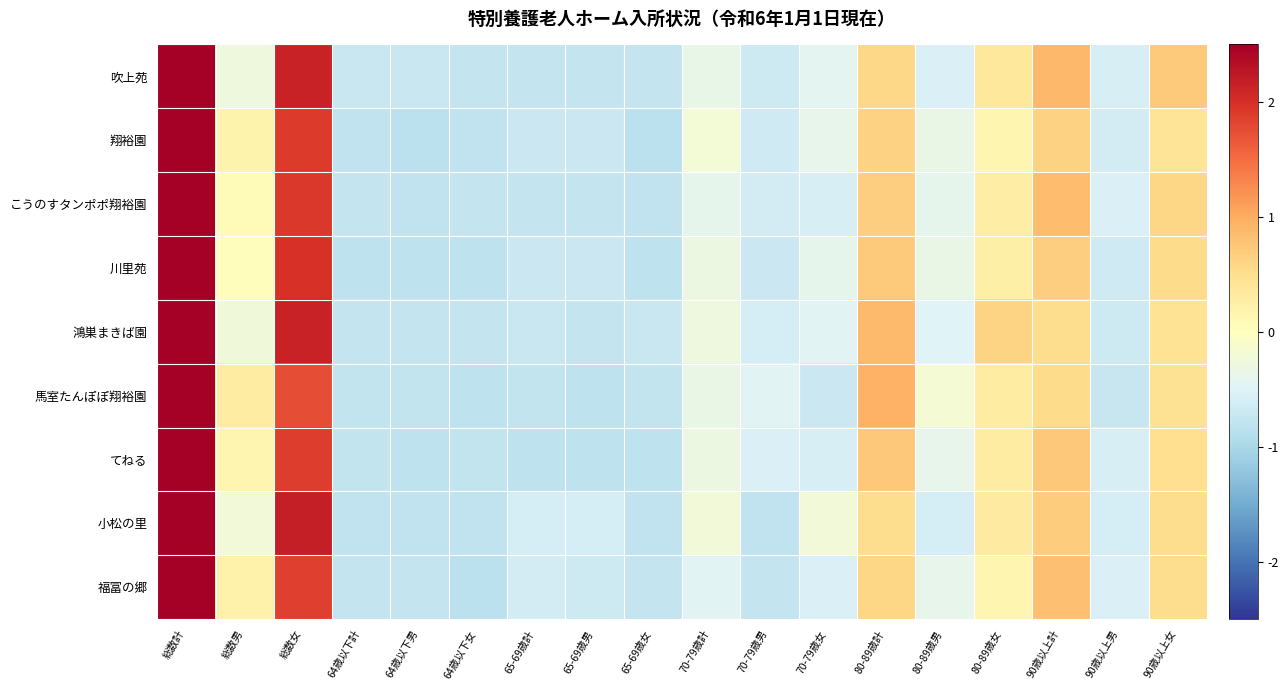

Reading left to right, transcribe all the data shown in this chart.

吹上苑: 総数計=2.6	総数男=-0.3	総数女=2.1	64歳以下計=-0.7	64歳以下男=-0.7	64歳以下女=-0.8	65-69歳計=-0.8	65-69歳男=-0.8	65-69歳女=-0.8	70-79歳計=-0.4	70-79歳男=-0.7	70-79歳女=-0.4	80-89歳計=0.6	80-89歳男=-0.5	80-89歳女=0.4	90歳以上計=0.9	90歳以上男=-0.6	90歳以上女=0.7
翔裕園: 総数計=2.9	総数男=0.2	総数女=1.9	64歳以下計=-0.8	64歳以下男=-0.8	64歳以下女=-0.8	65-69歳計=-0.7	65-69歳男=-0.7	65-69歳女=-0.8	70-79歳計=-0.2	70-79歳男=-0.7	70-79歳女=-0.4	80-89歳計=0.6	80-89歳男=-0.3	80-89歳女=0.1	90歳以上計=0.6	90歳以上男=-0.6	90歳以上女=0.4
こうのすタンポポ翔裕園: 総数計=2.8	総数男=0.1	総数女=1.9	64歳以下計=-0.8	64歳以下男=-0.8	64歳以下女=-0.8	65-69歳計=-0.8	65-69歳男=-0.8	65-69歳女=-0.8	70-79歳計=-0.4	70-79歳男=-0.6	70-79歳女=-0.6	80-89歳計=0.7	80-89歳男=-0.4	80-89歳女=0.3	90歳以上計=0.9	90歳以上男=-0.5	90歳以上女=0.6
川里苑: 総数計=2.8	総数男=0.0	総数女=2.0	64歳以下計=-0.8	64歳以下男=-0.8	64歳以下女=-0.8	65-69歳計=-0.7	65-69歳男=-0.7	65-69歳女=-0.8	70-79歳計=-0.3	70-79歳男=-0.7	70-79歳女=-0.4	80-89歳計=0.7	80-89歳男=-0.3	80-89歳女=0.2	90歳以上計=0.7	90歳以上男=-0.7	90歳以上女=0.5
鴻巣まきば園: 総数計=2.7	総数男=-0.2	総数女=2.1	64歳以下計=-0.8	64歳以下男=-0.8	64歳以下女=-0.8	65-69歳計=-0.7	65-69歳男=-0.8	65-69歳女=-0.7	70-79歳計=-0.3	70-79歳男=-0.6	70-79歳女=-0.5	80-89歳計=0.9	80-89歳男=-0.5	80-89歳女=0.6	90歳以上計=0.5	90歳以上男=-0.7	90歳以上女=0.4
馬室たんぽぽ翔裕園: 総数計=2.9	総数男=0.3	総数女=1.7	64歳以下計=-0.8	64歳以下男=-0.8	64歳以下女=-0.8	65-69歳計=-0.8	65-69歳男=-0.8	65-69歳女=-0.8	70-79歳計=-0.3	70-79歳男=-0.5	70-79歳女=-0.7	80-89歳計=0.9	80-89歳男=-0.2	80-89歳女=0.3	90歳以上計=0.5	90歳以上男=-0.7	90歳以上女=0.5
てねる: 総数計=2.8	総数男=0.1	総数女=1.9	64歳以下計=-0.8	64歳以下男=-0.8	64歳以下女=-0.8	65-69歳計=-0.8	65-69歳男=-0.8	65-69歳女=-0.8	70-79歳計=-0.3	70-79歳男=-0.5	70-79歳女=-0.6	80-89歳計=0.7	80-89歳男=-0.4	80-89歳女=0.3	90歳以上計=0.7	90歳以上男=-0.6	90歳以上女=0.5
小松の里: 総数計=2.7	総数男=-0.2	総数女=2.2	64歳以下計=-0.8	64歳以下男=-0.8	64歳以下女=-0.8	65-69歳計=-0.6	65-69歳男=-0.6	65-69歳女=-0.8	70-79歳計=-0.2	70-79歳男=-0.8	70-79歳女=-0.2	80-89歳計=0.5	80-89歳男=-0.6	80-89歳女=0.3	90歳以上計=0.7	90歳以上男=-0.6	90歳以上女=0.5
福冨の郷: 総数計=2.9	総数男=0.2	総数女=1.9	64歳以下計=-0.8	64歳以下男=-0.8	64歳以下女=-0.8	65-69歳計=-0.6	65-69歳男=-0.7	65-69歳女=-0.8	70-79歳計=-0.5	70-79歳男=-0.8	70-79歳女=-0.5	80-89歳計=0.6	80-89歳男=-0.4	80-89歳女=0.1	90歳以上計=0.8	90歳以上男=-0.5	90歳以上女=0.5